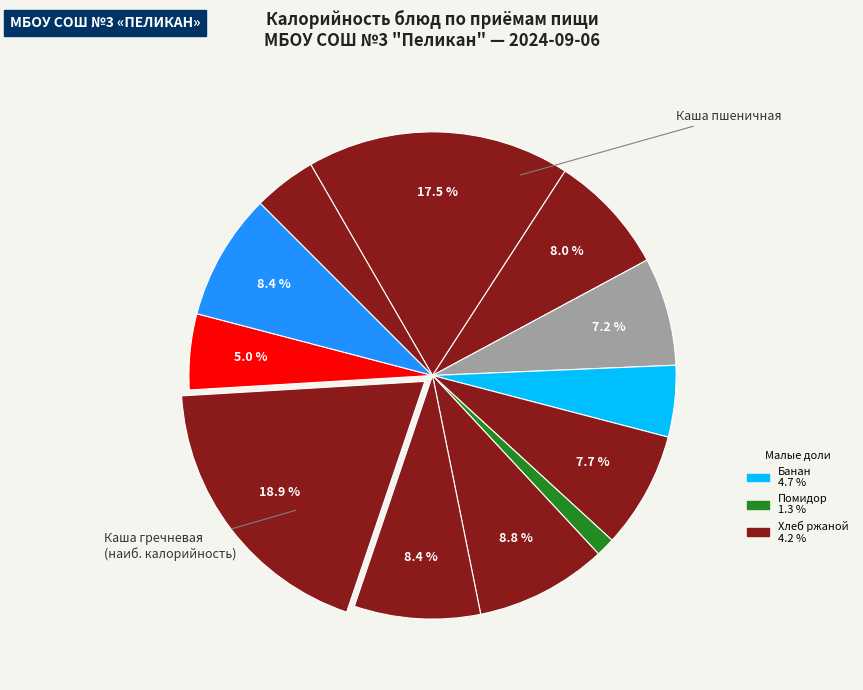

How many segments does this pie chart have?

12